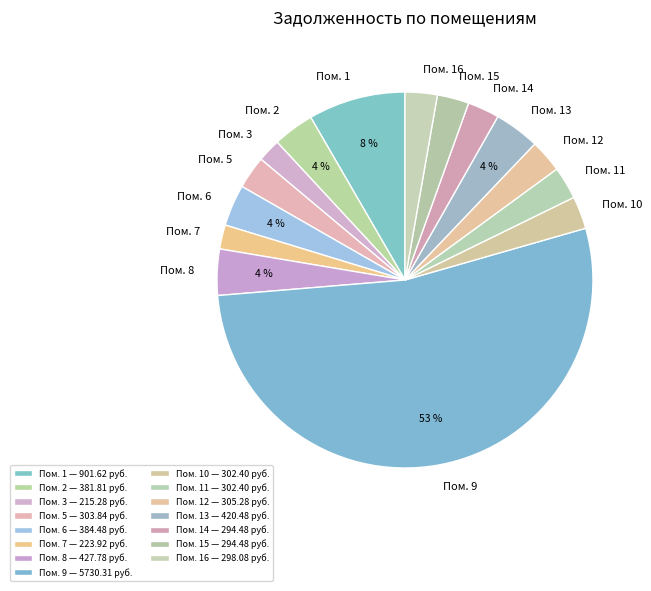

What percentage is the Пом. 16 slice, to the nearest percent?

3%